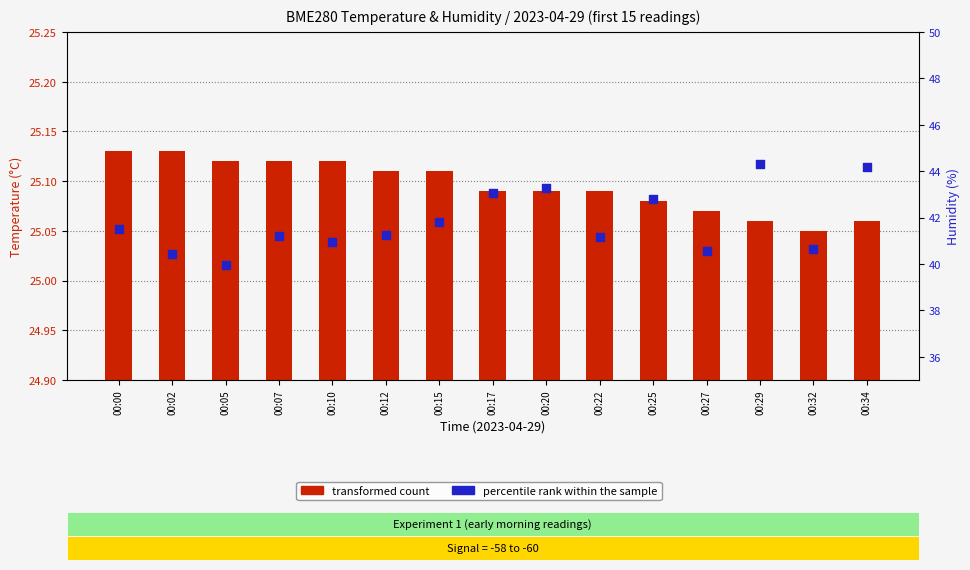

Which series has the largest Y range (max minus min)?

percentile rank within the sample